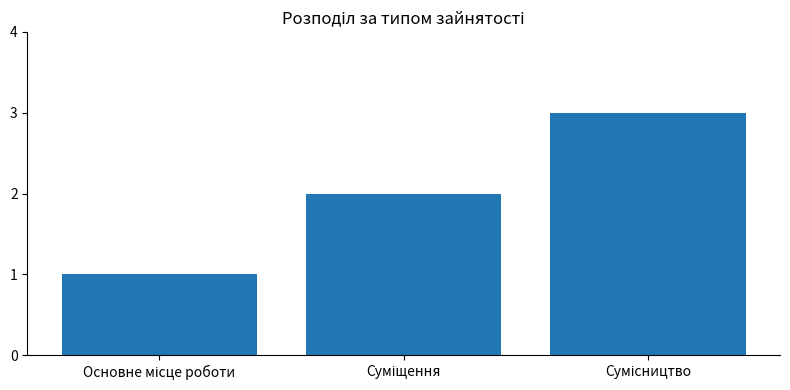

What is the maximum value shown in the chart?

3